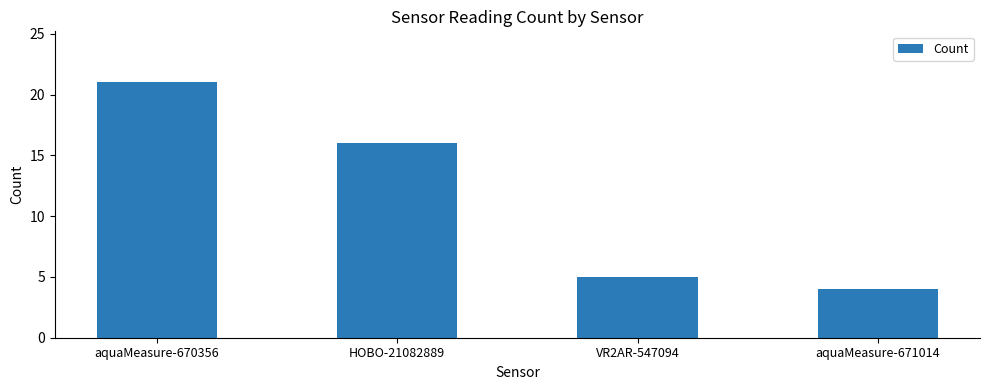

What is the difference between the maximum and minimum values?

17